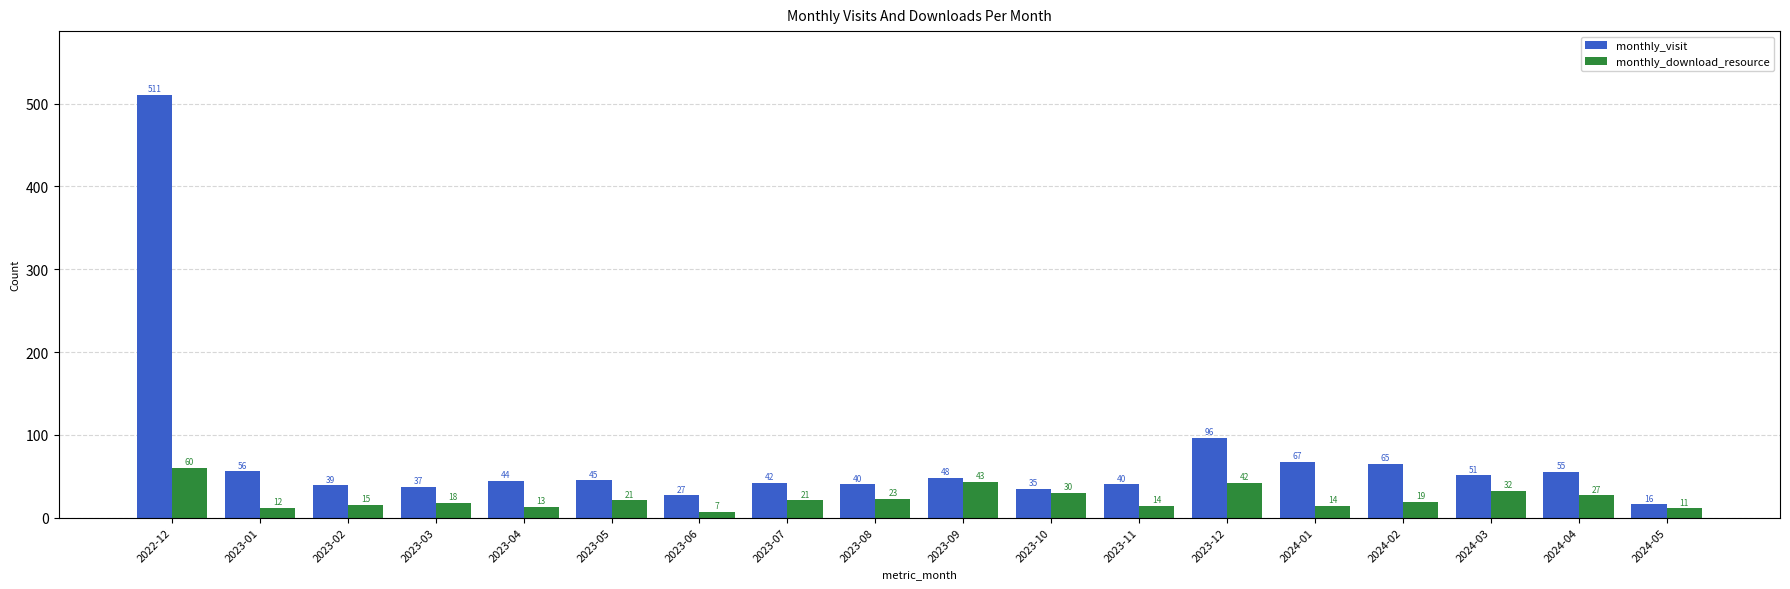

What is the highest value of the monthly_download_resource series?

60